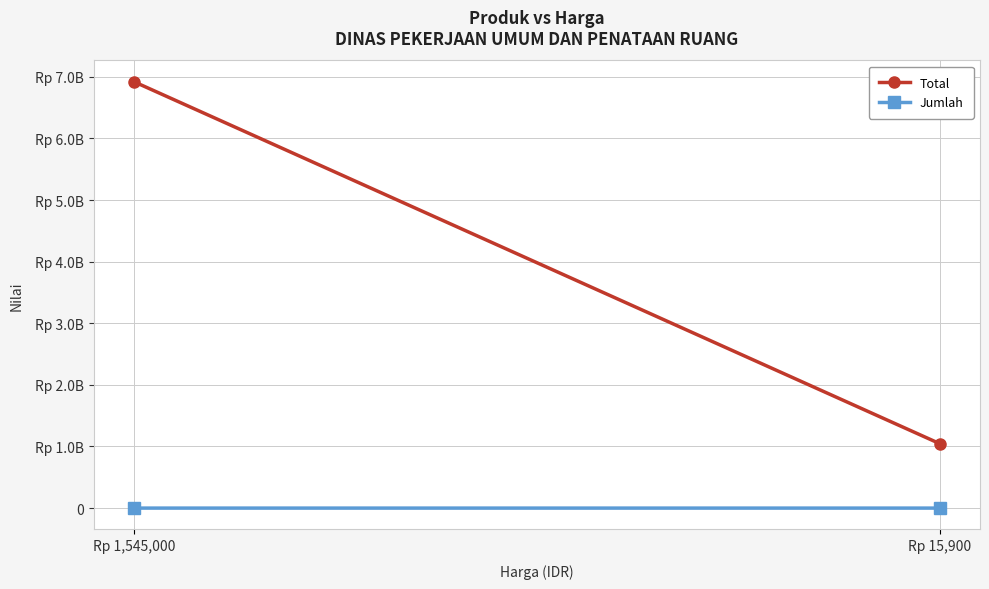

How many Total values are between 1046220000 and 6920055000?

2